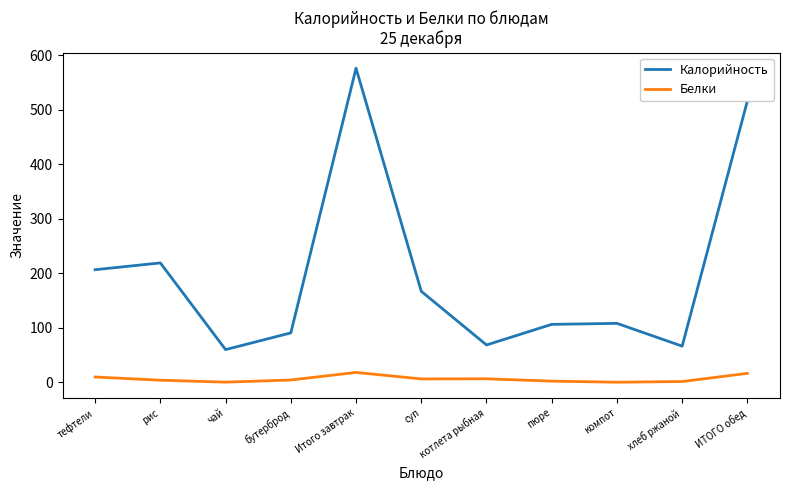

How many values in the Калорийность series are below 108?

5